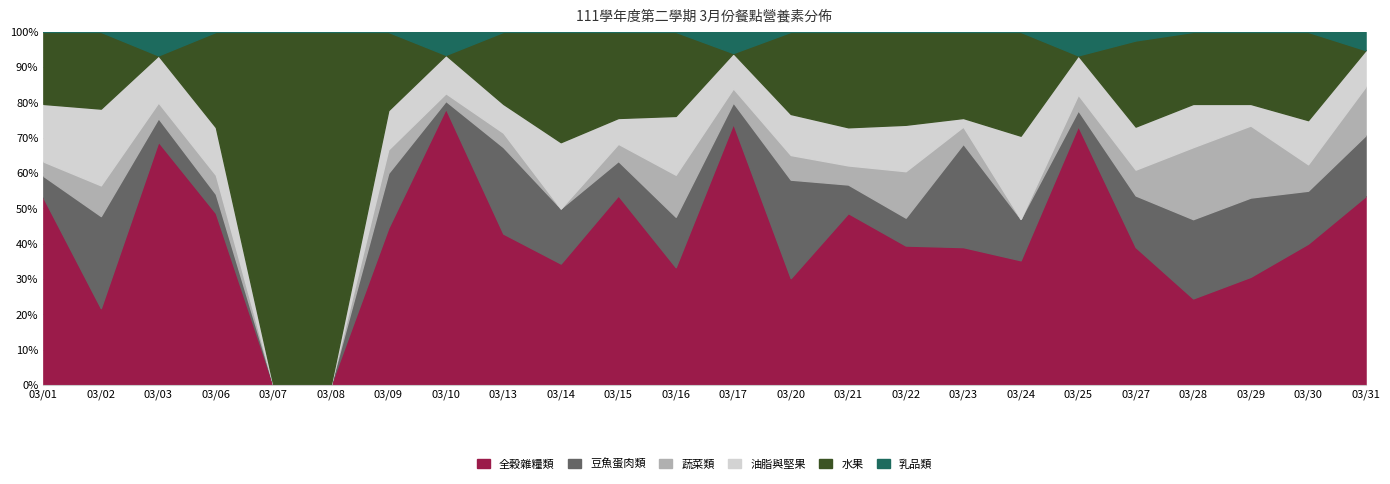

True or false: 乳品類 and 水果 cross at least once.

True